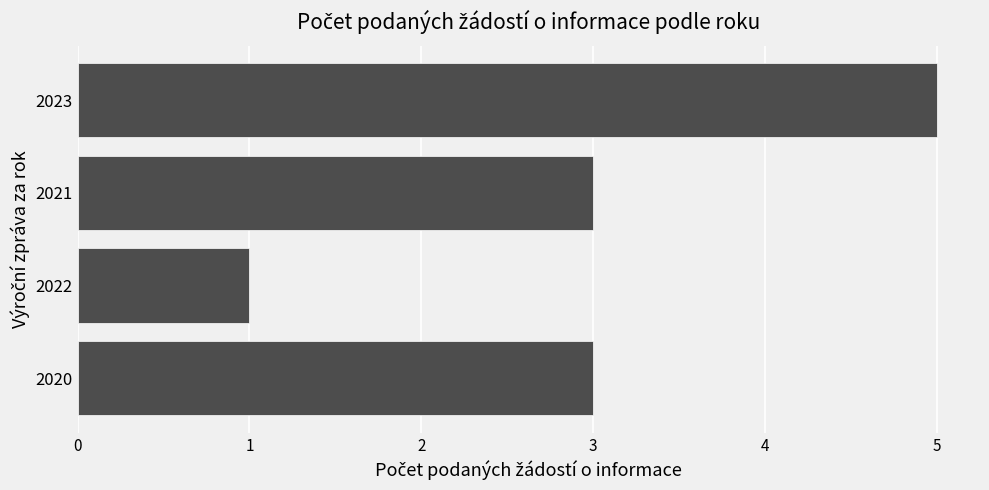

What is the average value?

3